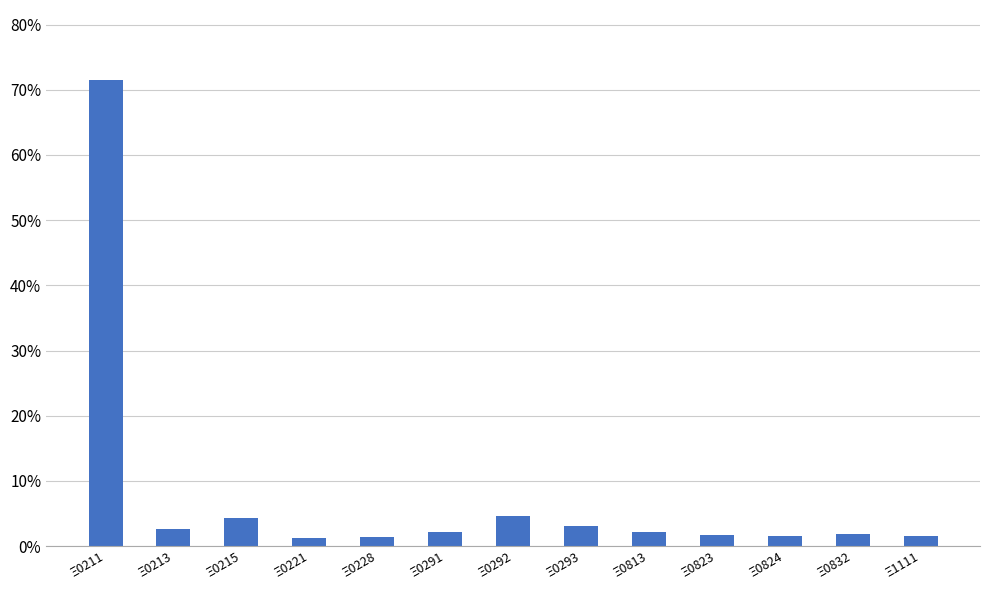

Which label corresponds to the largest value in the chart?

Ξ0211